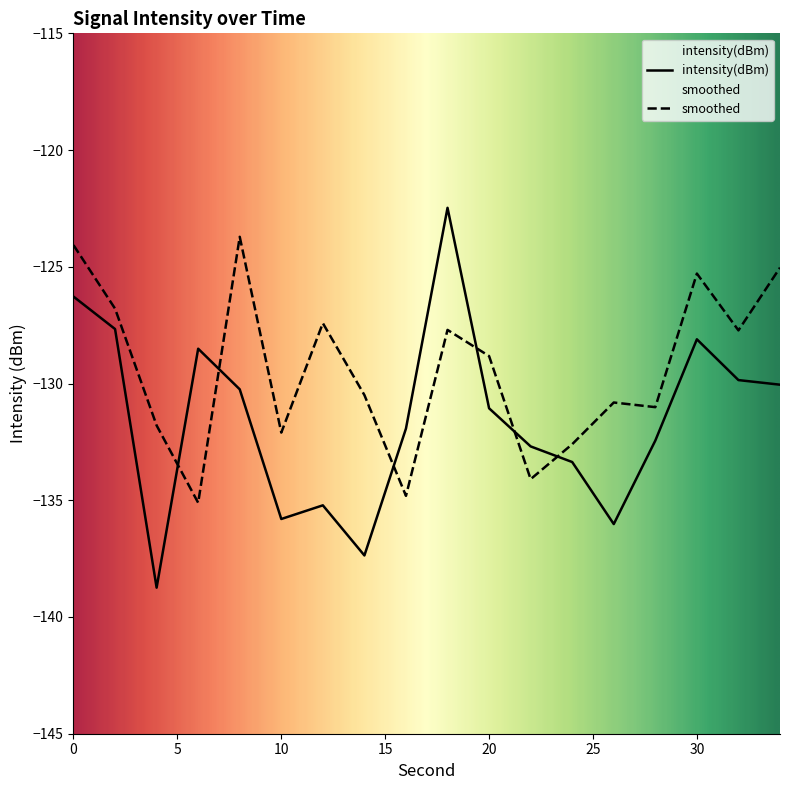

List the series in order of their overall mean, highest first.

smoothed, intensity(dBm)